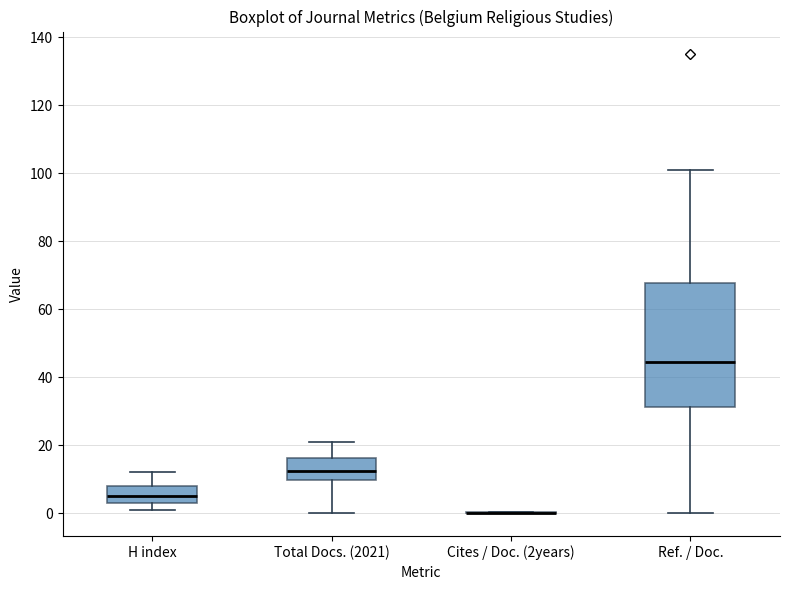

Reading left to right, read every box against the y-axis: the position of its median line, the range the box covers, and the ends of its whiskers. The values are not printed on the chart, so give them approximately, as read against the axis.

H index: median 6, box 4 to 8, whiskers 2 to 12
Total Docs. (2021): median 12, box 10 to 16, whiskers 0 to 22
Cites / Doc. (2years): box collapsed to a line at 0, whiskers 0 to 0
Ref. / Doc.: median 44, box 32 to 68, whiskers 0 to 102